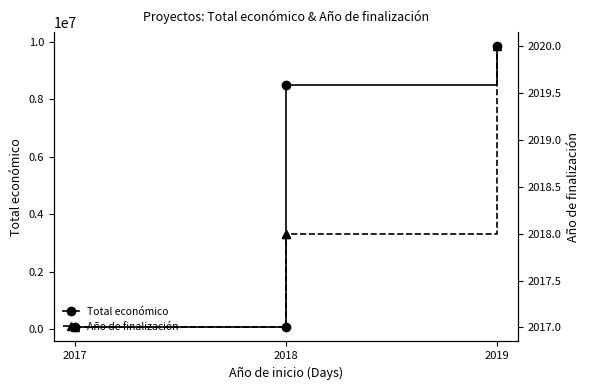

True or false: Año de finalización and Total económico cross at least once.

False